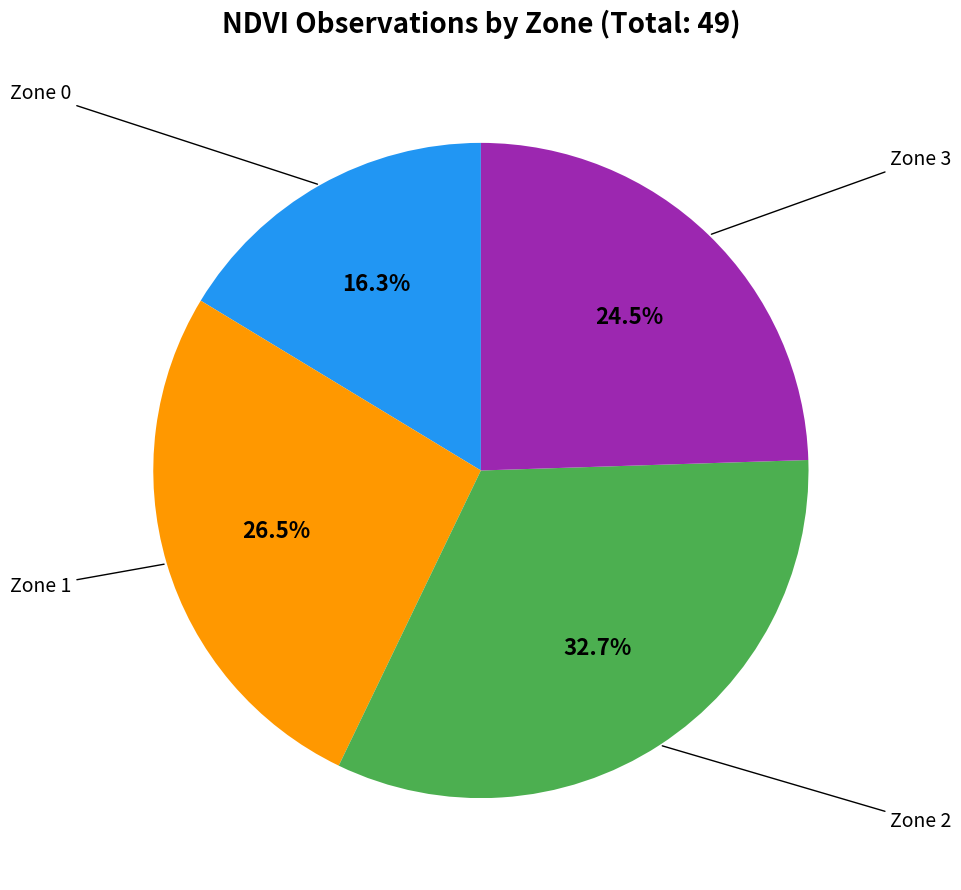

Which category has the smallest portion of the pie?

Zone 0